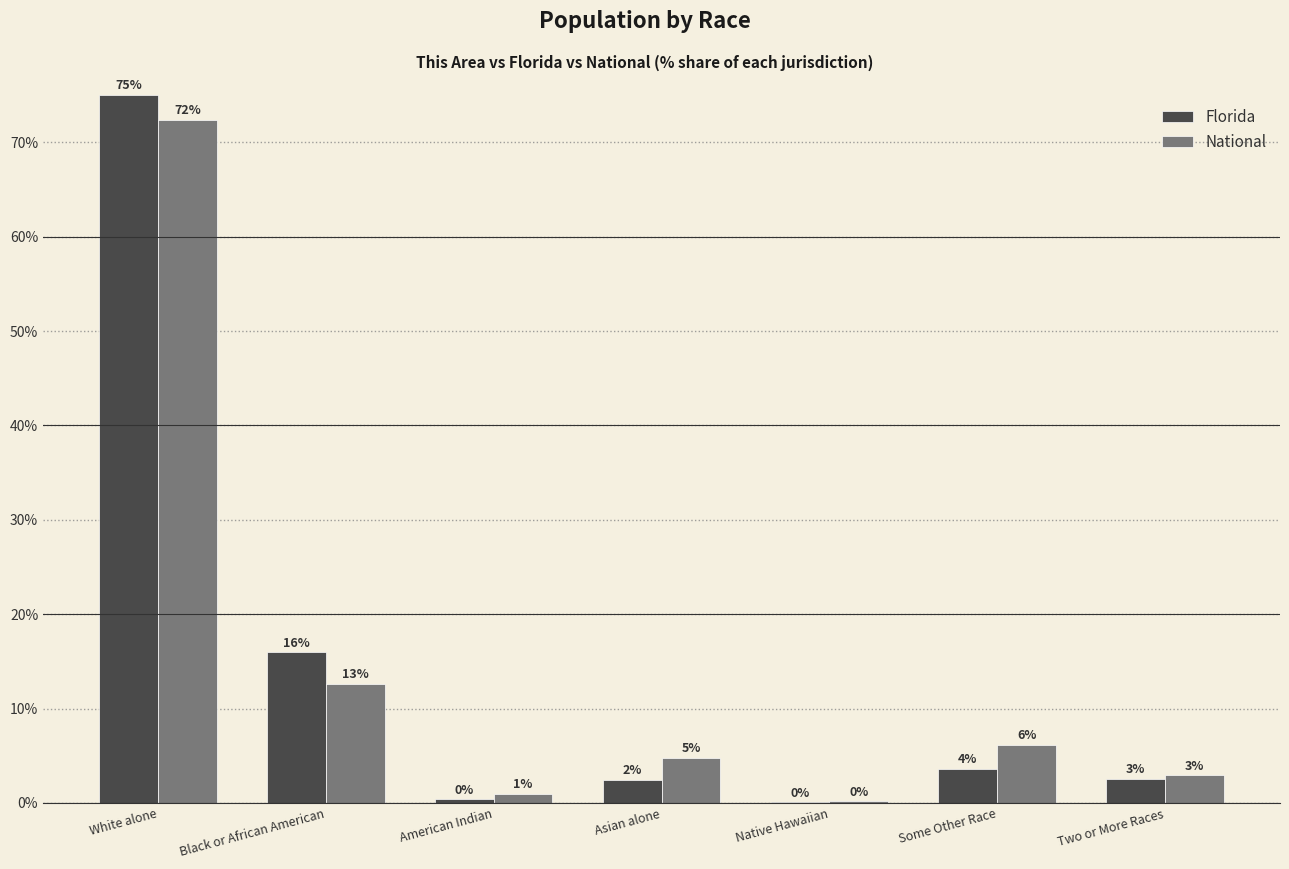

How many groups of bars are there?

7